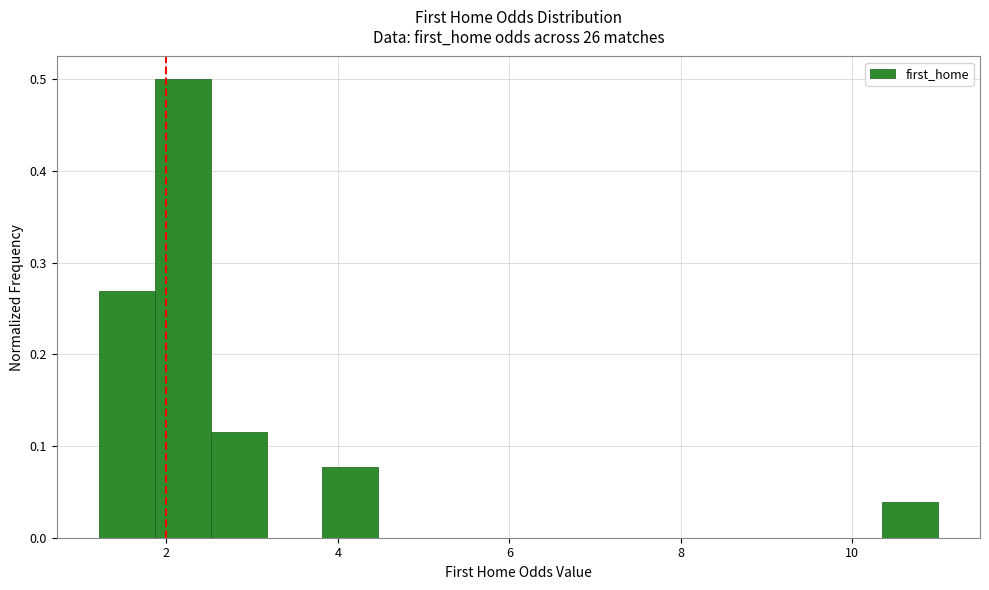

Around what value on the x-axis is the tallest bar? Give the approximate position of its centre, as read against the axis.

2.2